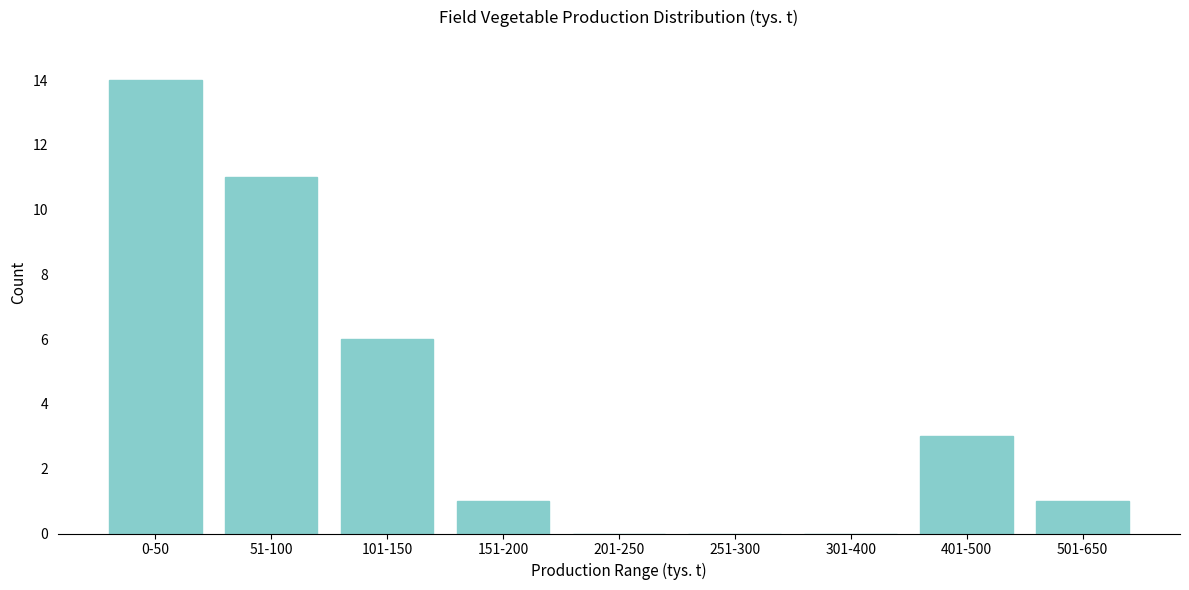

Reading left to right, what are all the values shown in this chart?

0-50=14	51-100=11	101-150=6	151-200=1	201-250=0	251-300=0	301-400=0	401-500=3	501-650=1